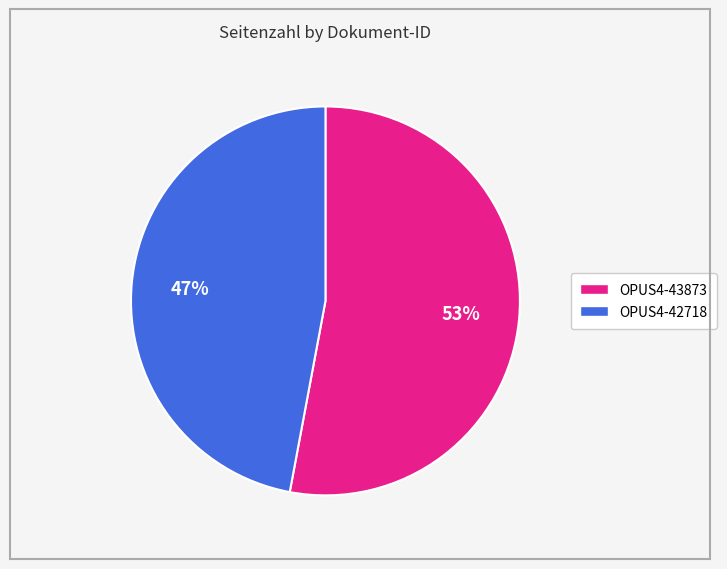

To the nearest percent, what is the difference between the OPUS4-42718 and OPUS4-43873 slice percentages?

6%